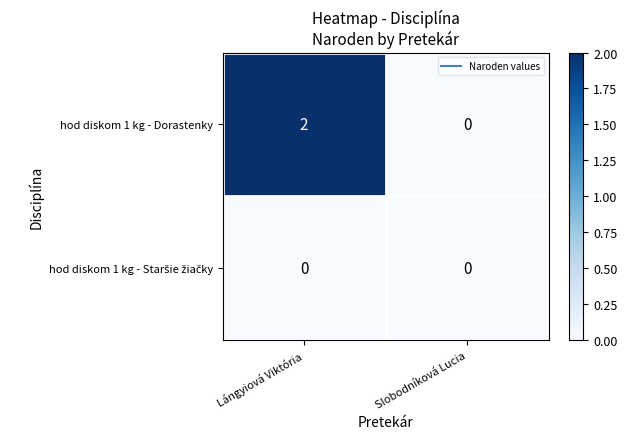

Which series has the largest total across all categories?

hod diskom 1 kg - Dorastenky